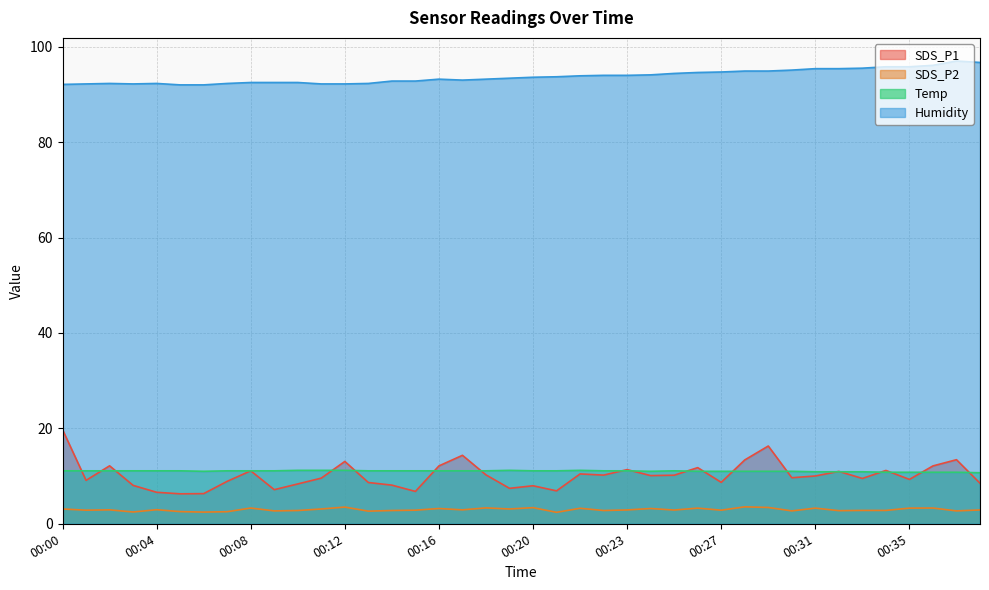

True or false: Humidity and SDS_P1 cross at least once.

False